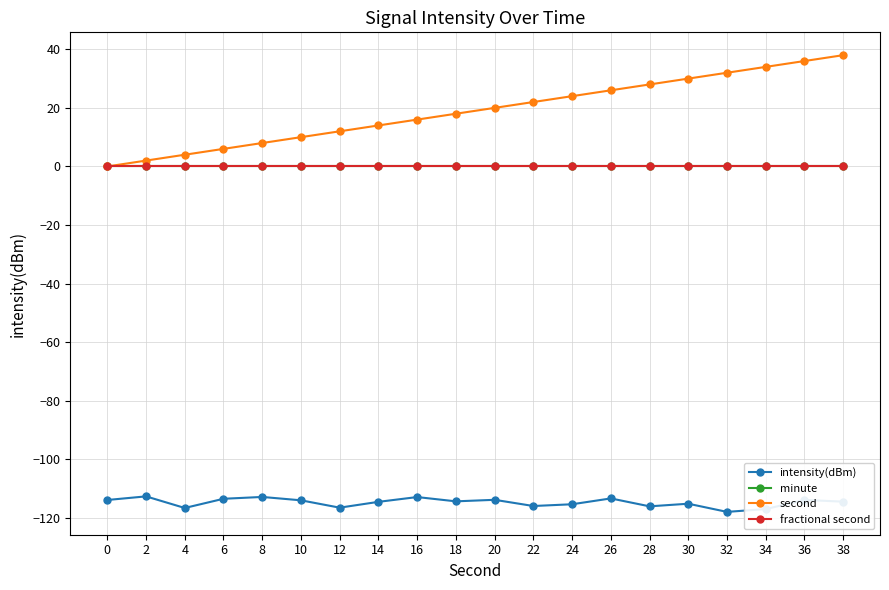

Which series changed the most between 14 and 36?

second